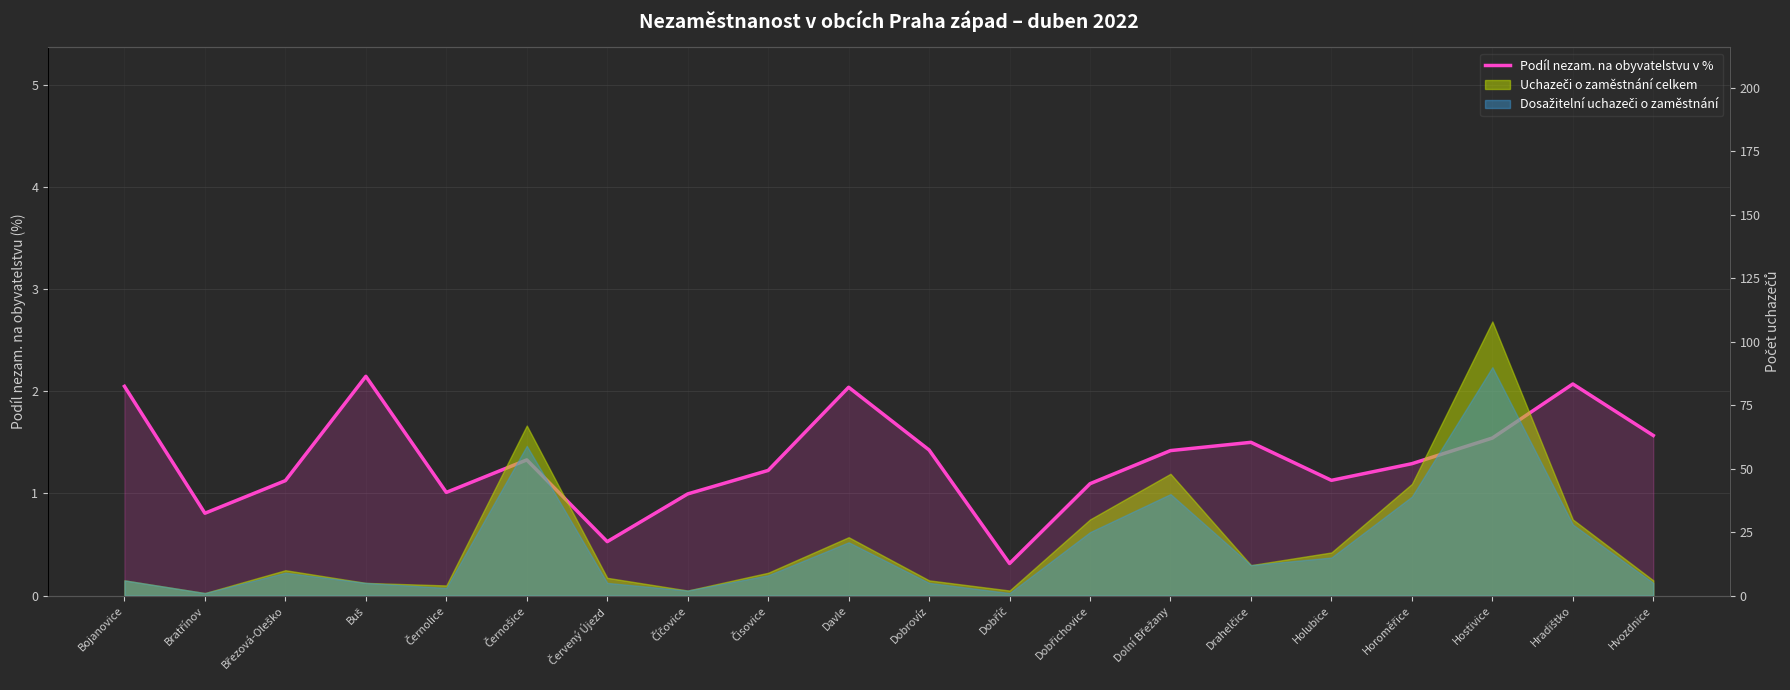

What is the difference between the maximum and minimum values?

1.8